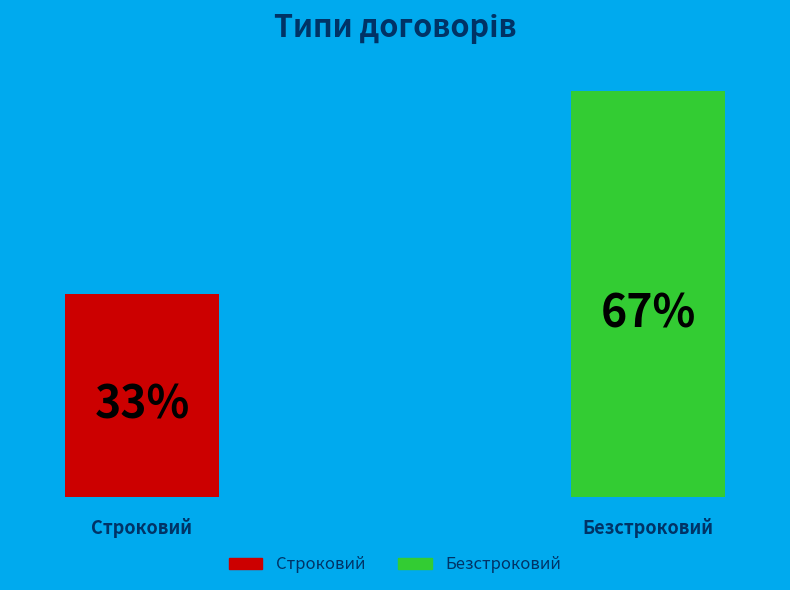

Rank the categories by value from highest to lowest.

Безстроковий, Строковий